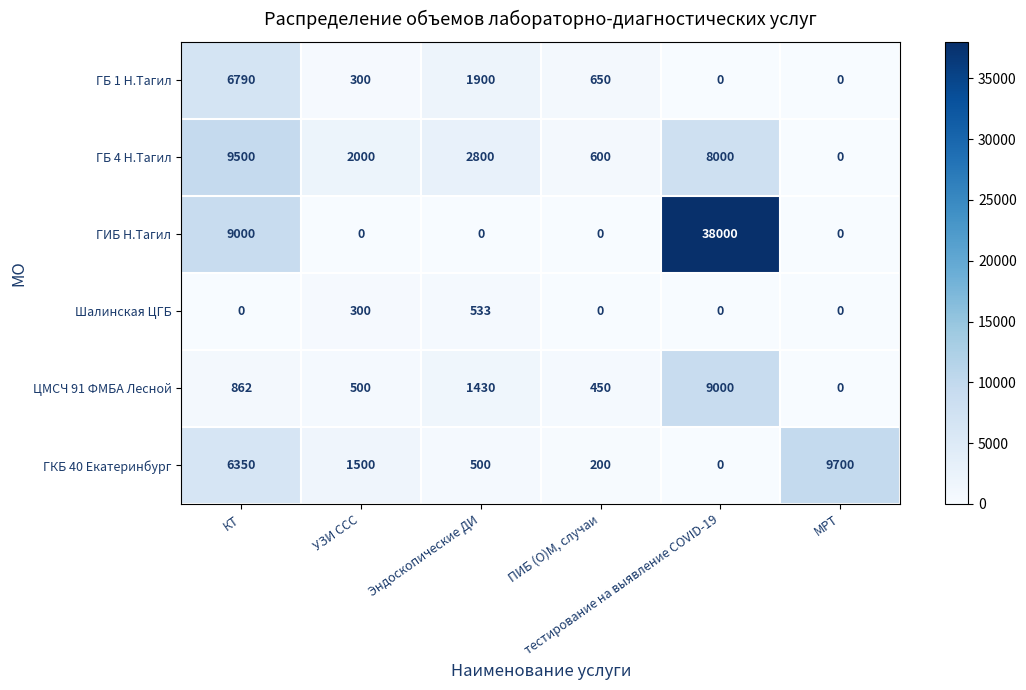

At how many categories does at least one series exceed 34520?

1